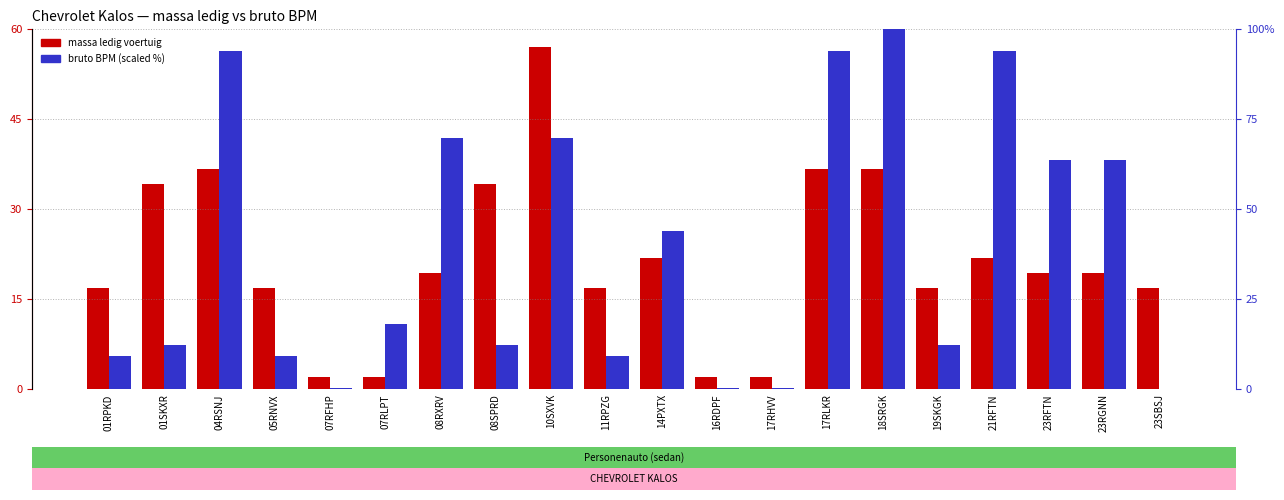

How many bars are there in total?

40